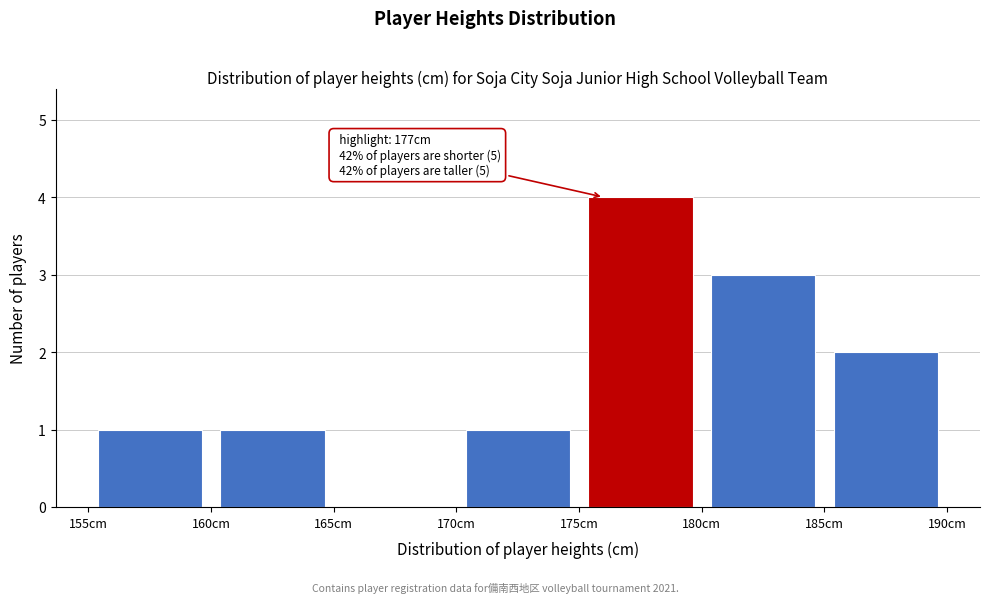

Which range on the x-axis has the tallest bar?

175 to 180